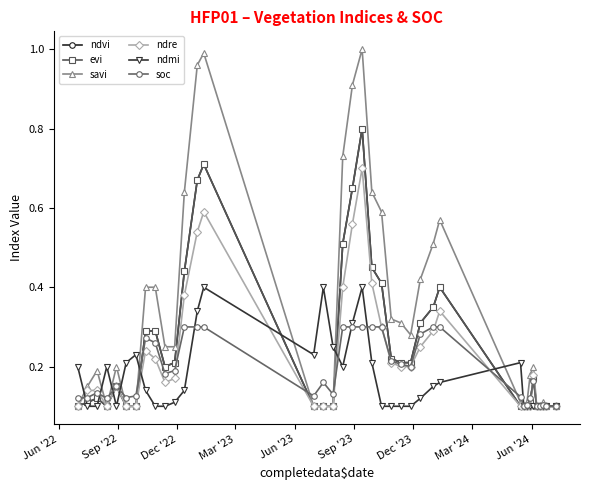

At which category does the chart reach its minimum across all series?

Jun '22